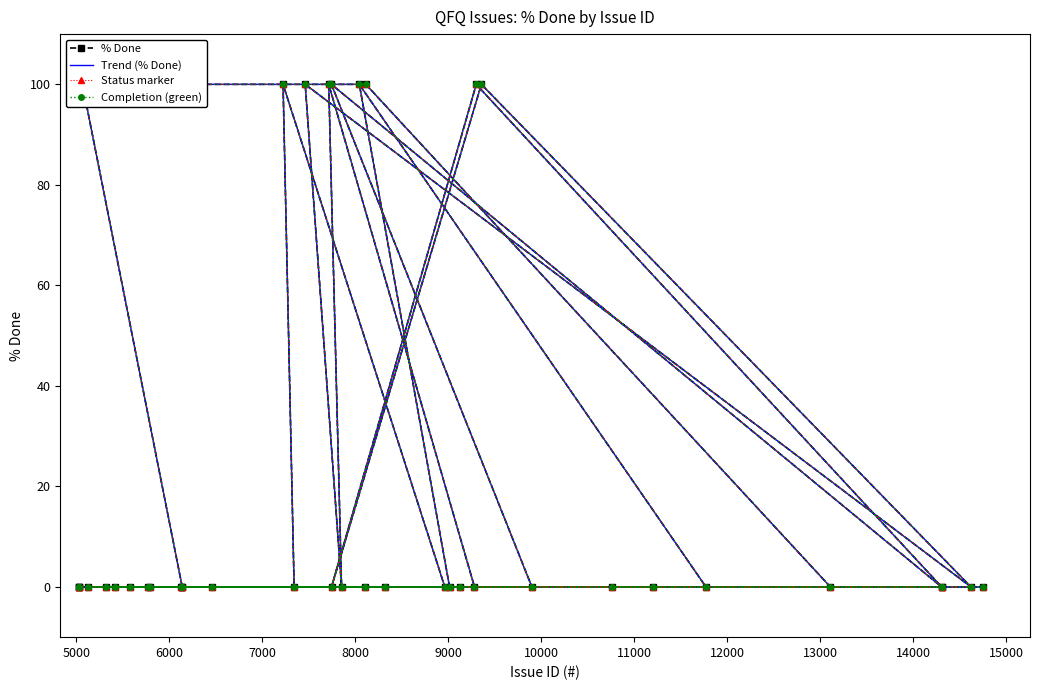

True or false: Completion (green) and Trend (% Done) cross at least once.

False